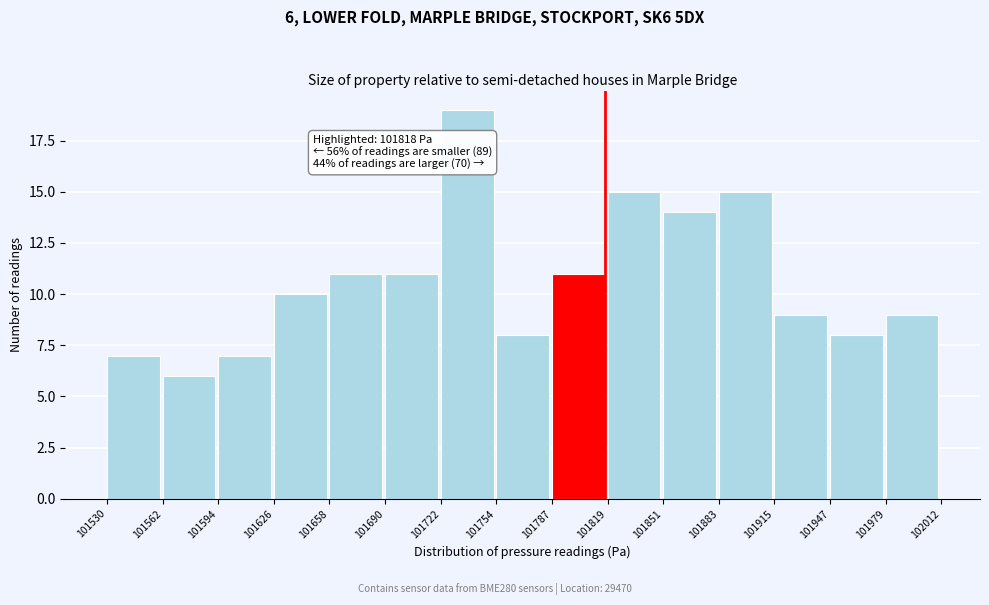

Which range on the x-axis has the tallest bar?

101722 to 101754